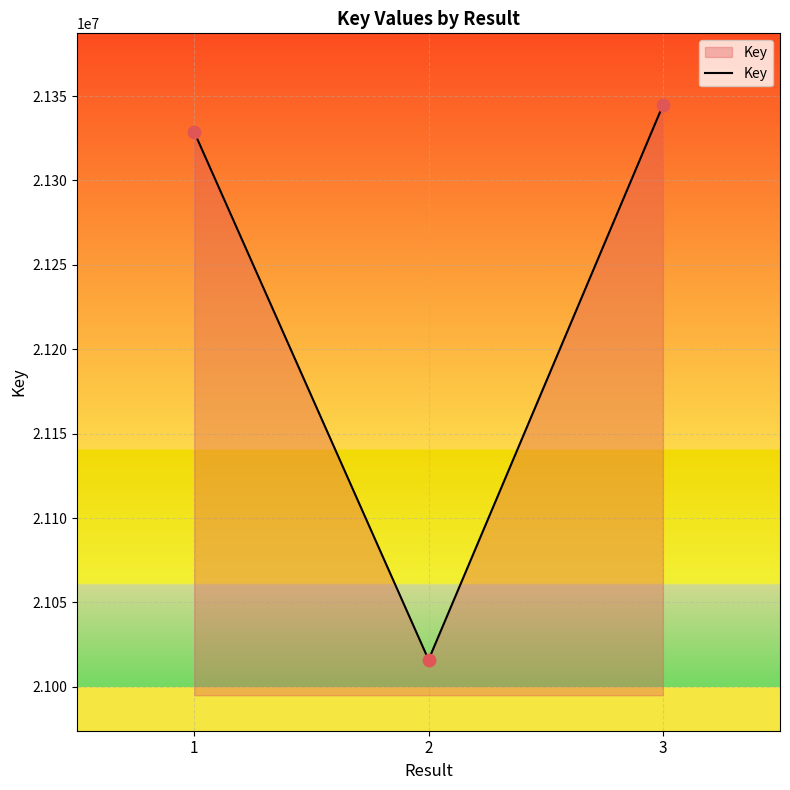

What is the ratio of the value at 2 to the value at 1?

1.0